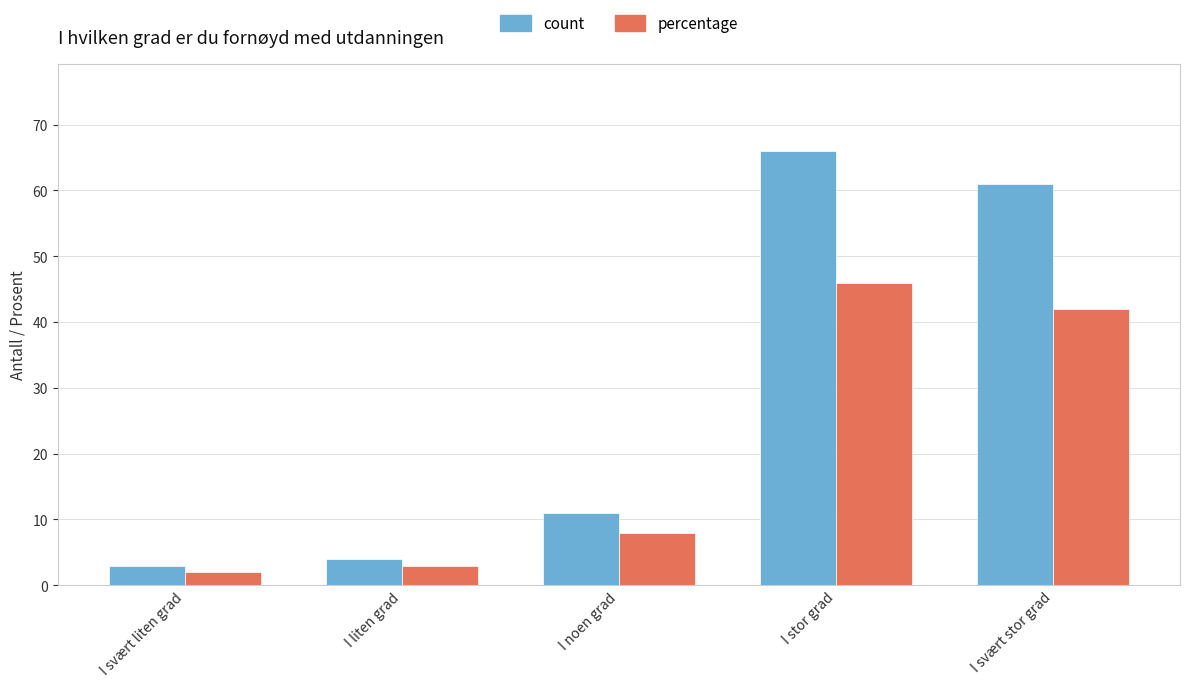

Reading left to right, list all the values displayed in this chart.

count: I svært liten grad=3	I liten grad=4	I noen grad=11	I stor grad=66	I svært stor grad=61
percentage: I svært liten grad=2	I liten grad=3	I noen grad=8	I stor grad=46	I svært stor grad=42